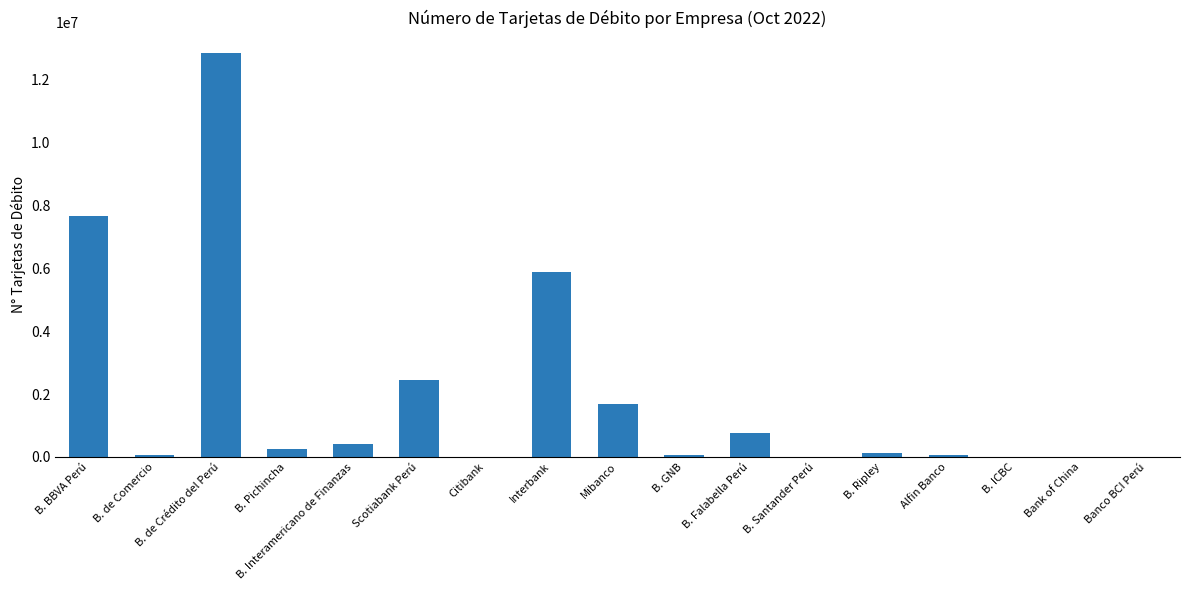

What is the average value?

1897878